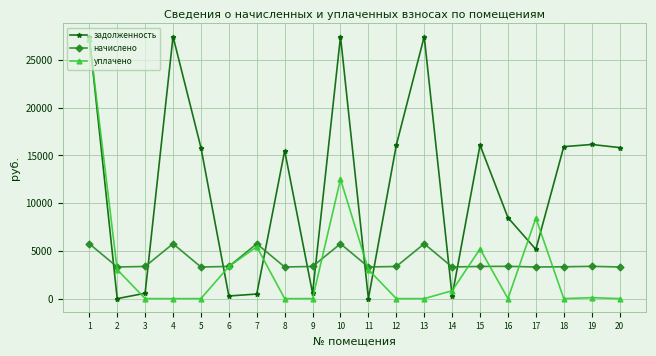

The value of начислено at 4 is 5749.4. True or false?

True